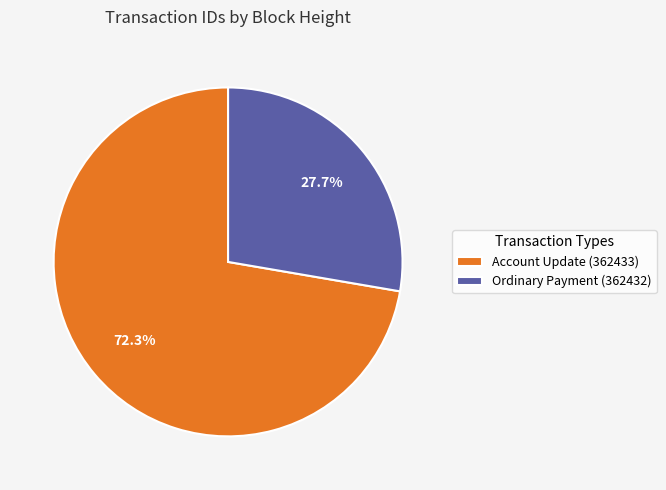

To the nearest percent, what is the difference between the largest and smallest slice percentages?

45%